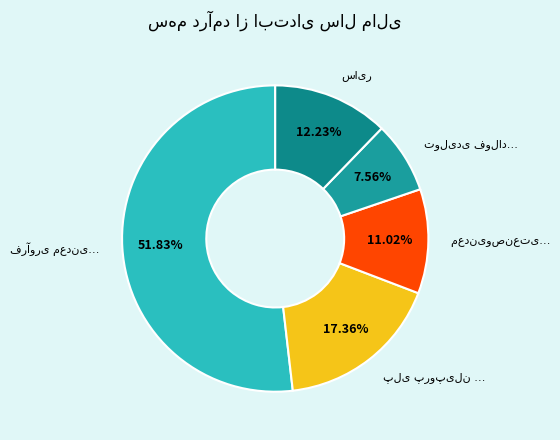

Is there any slice that represents more than half of the pie?

Yes